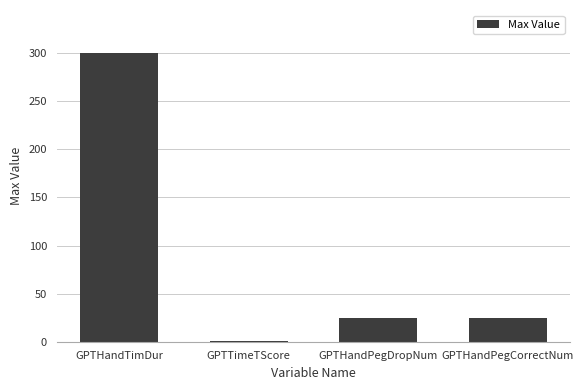

What is the approximate value at GPTHandPegCorrectNum?

25